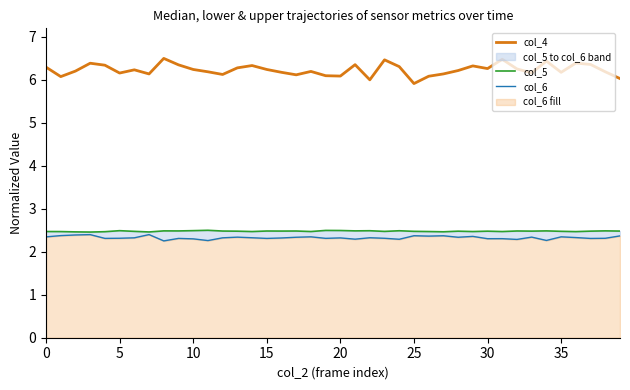

What is the label of the 27th point from the left?

26